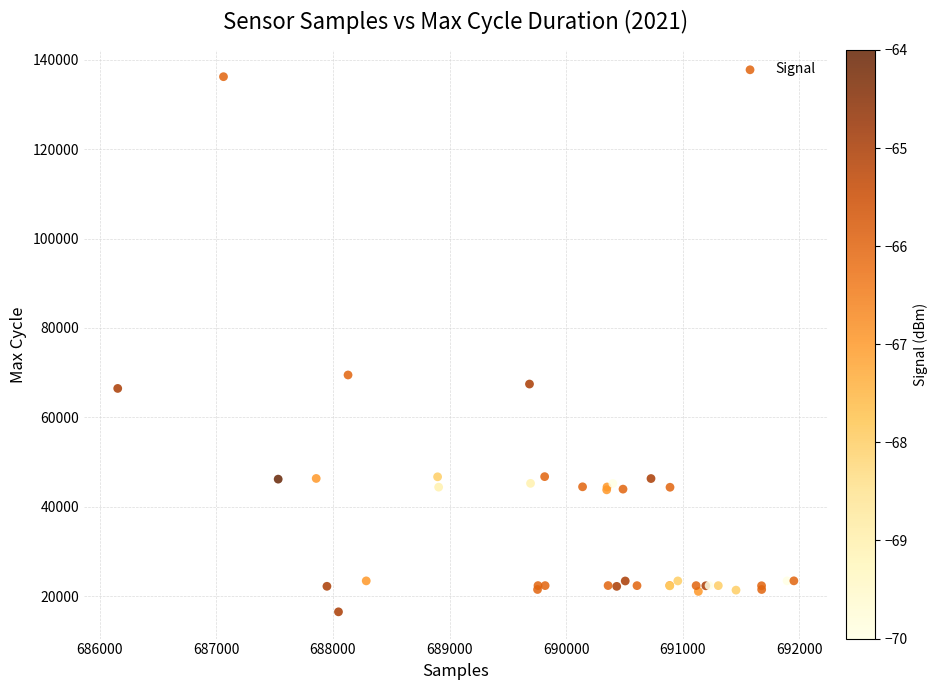

What Y value in the scatter plot is closest to 76364?

69496